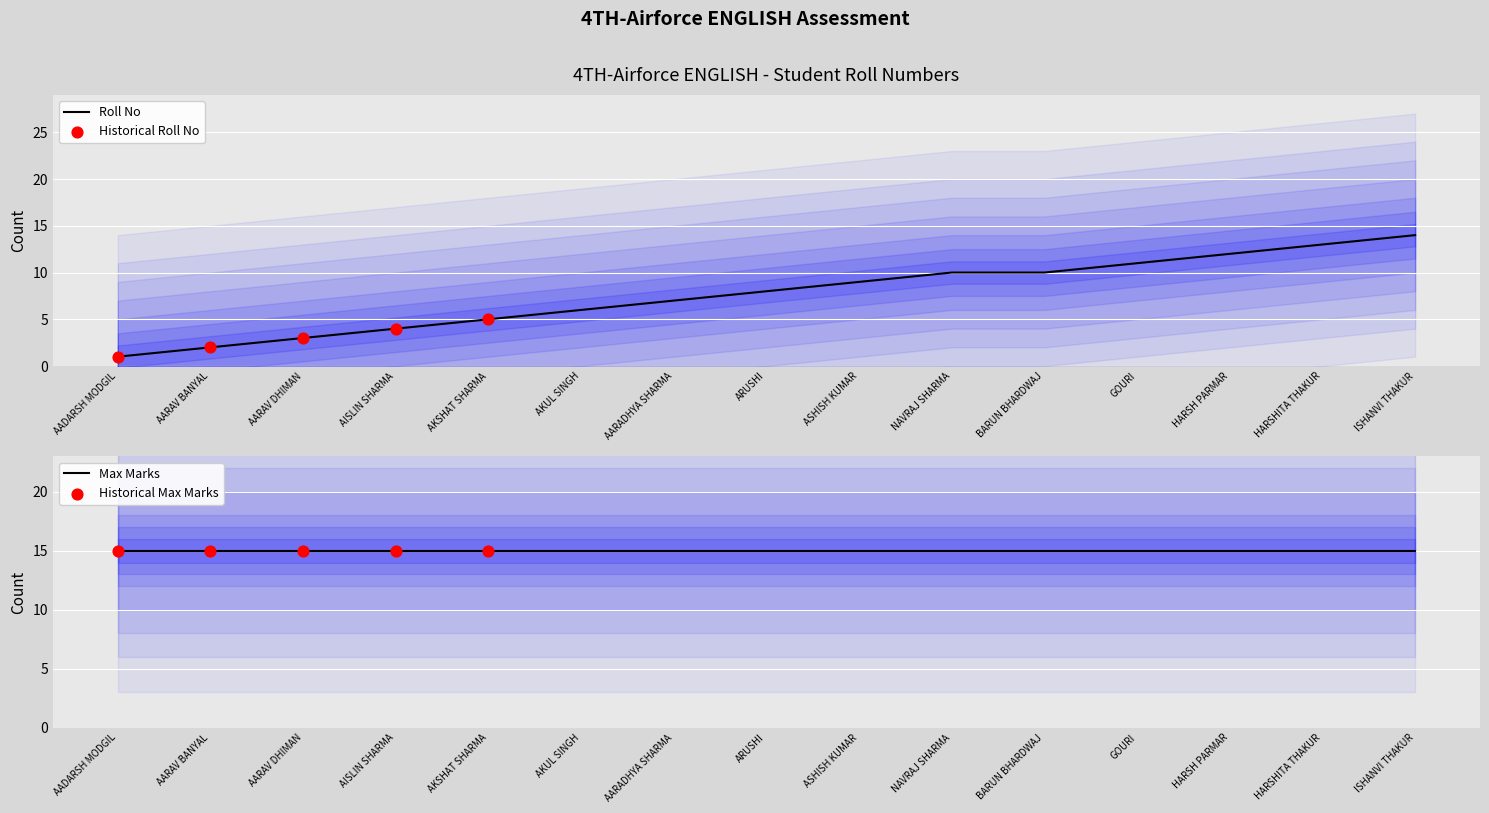

What is the change in value from AARAV DHIMAN to AARADHYA SHARMA?

+4